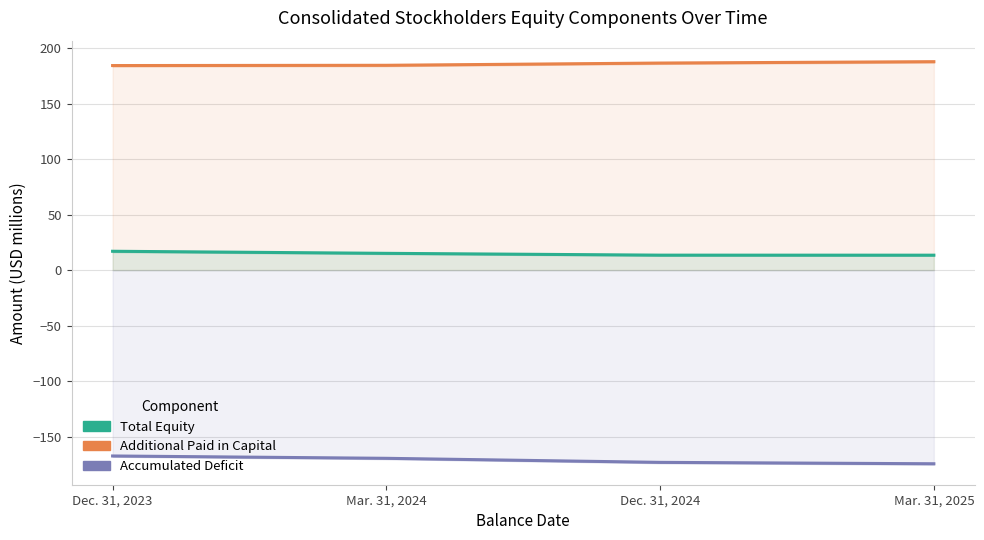

True or false: Additional Paid in Capital and Accumulated Deficit intersect in this chart.

False